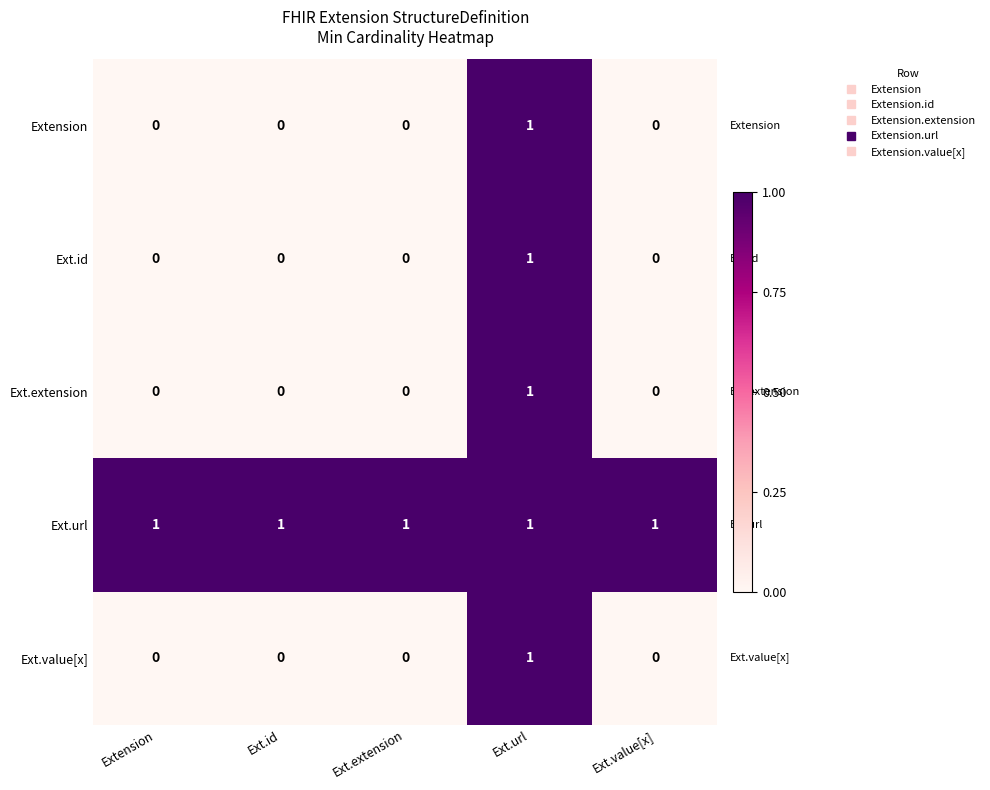

Which series has the largest total across all categories?

Ext.url